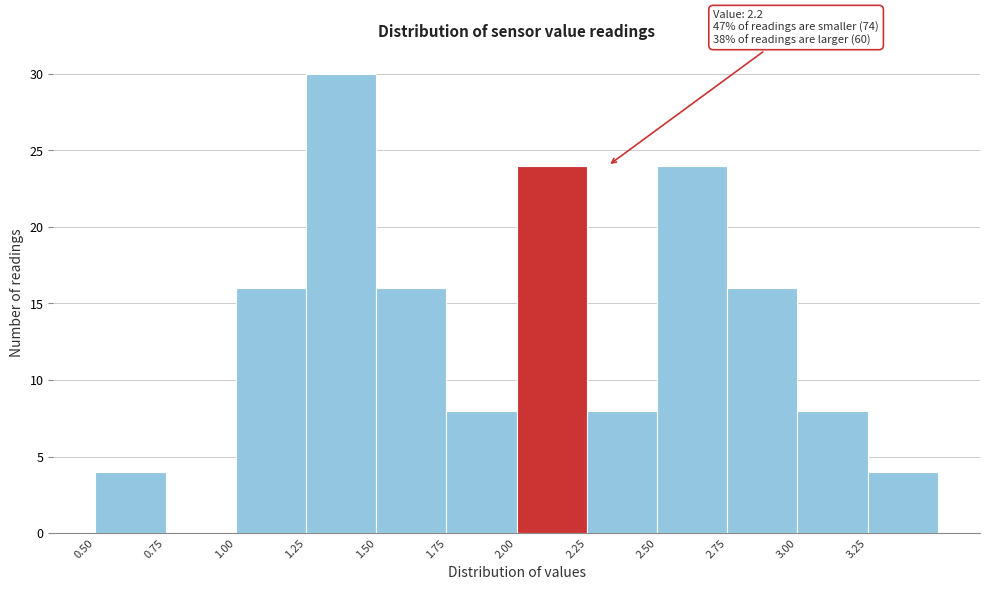

Which range on the x-axis has the tallest bar?

1.25 to 1.50